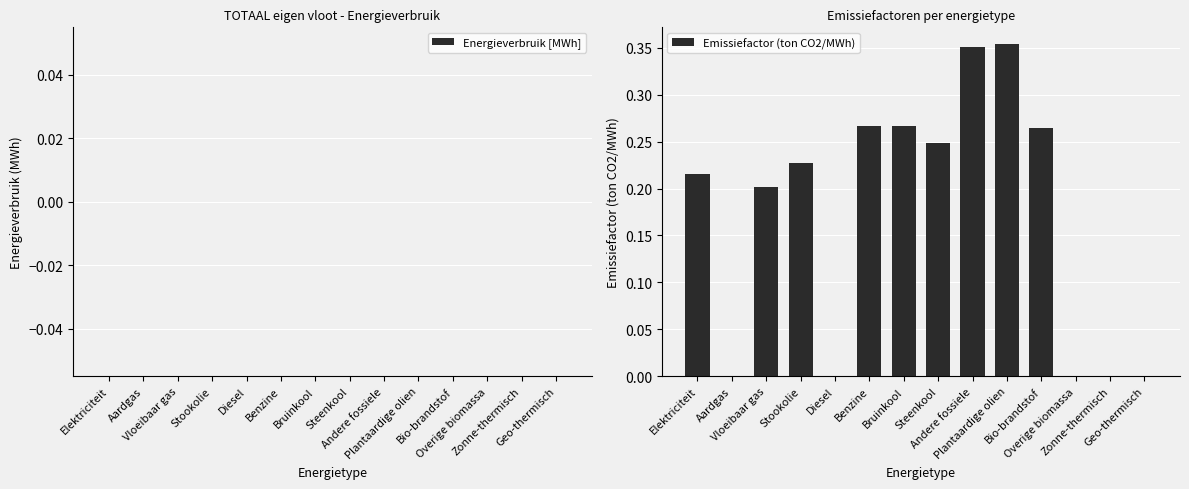

What is the sum of all values?

2.4